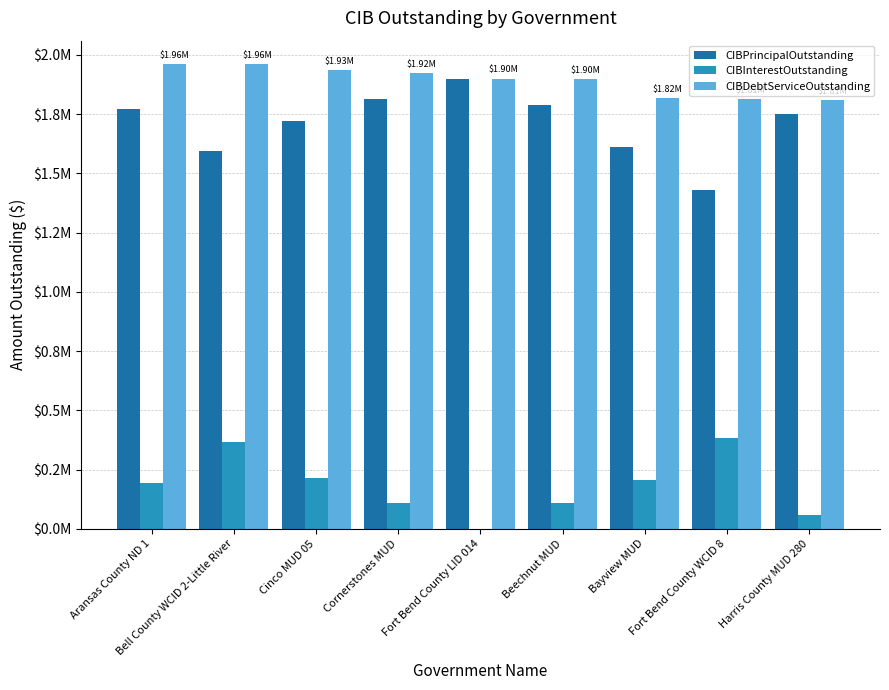

Is it true that CIBInterestOutstanding equals 191625.0 at Aransas County ND 1?

True